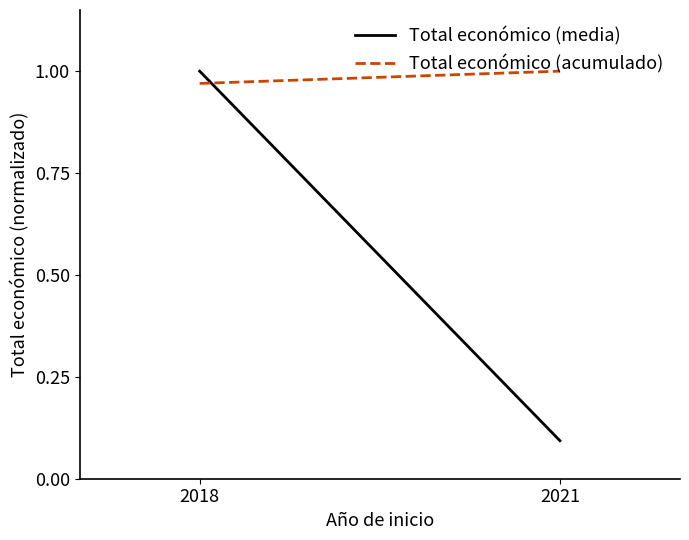

What are all the series names shown in the legend?

Total económico (media), Total económico (acumulado)